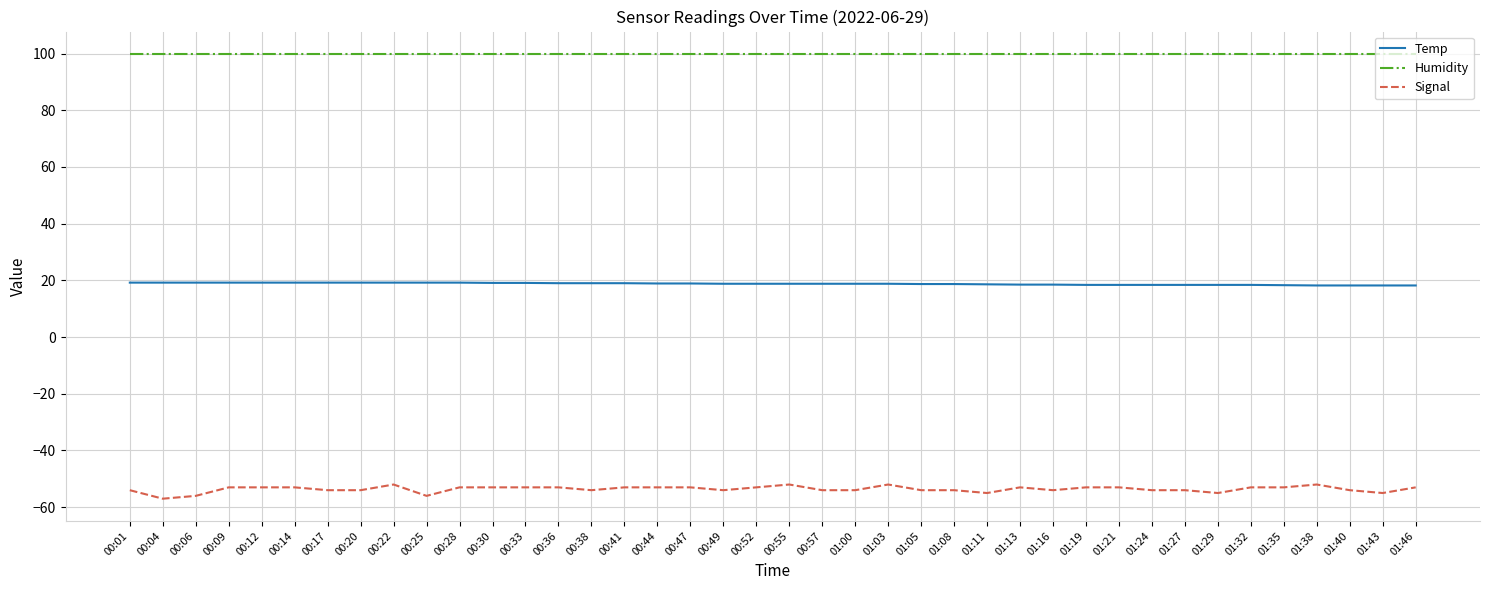

The Signal series shows -88.6 at 00:44. True or false?

False